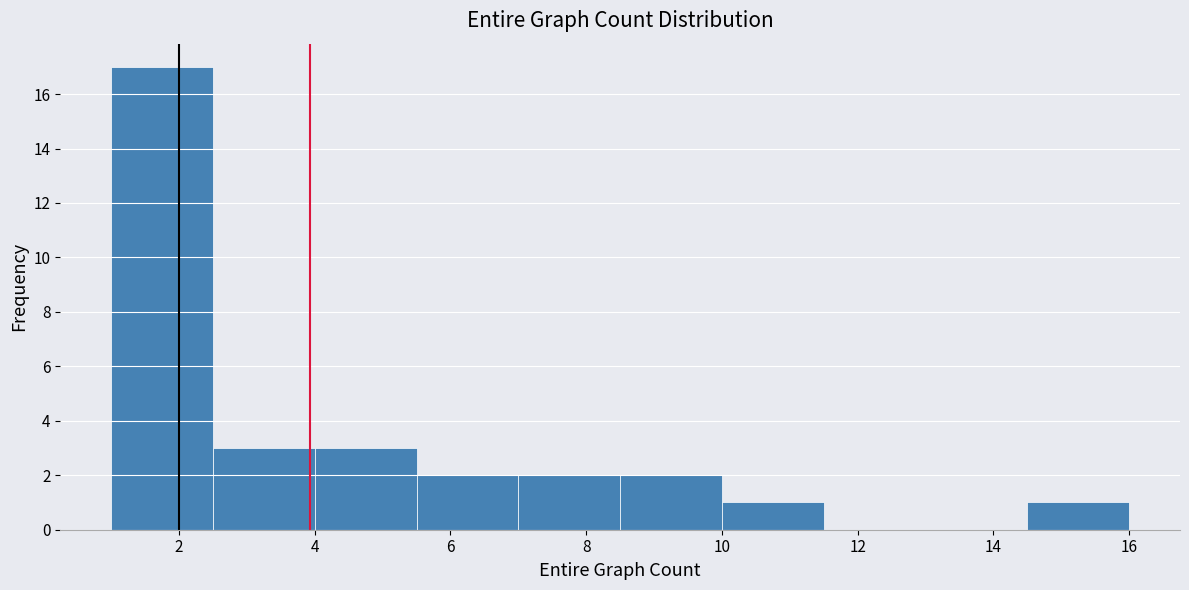

Over which range of the x-axis is the bar tallest?

1.0 to 2.5